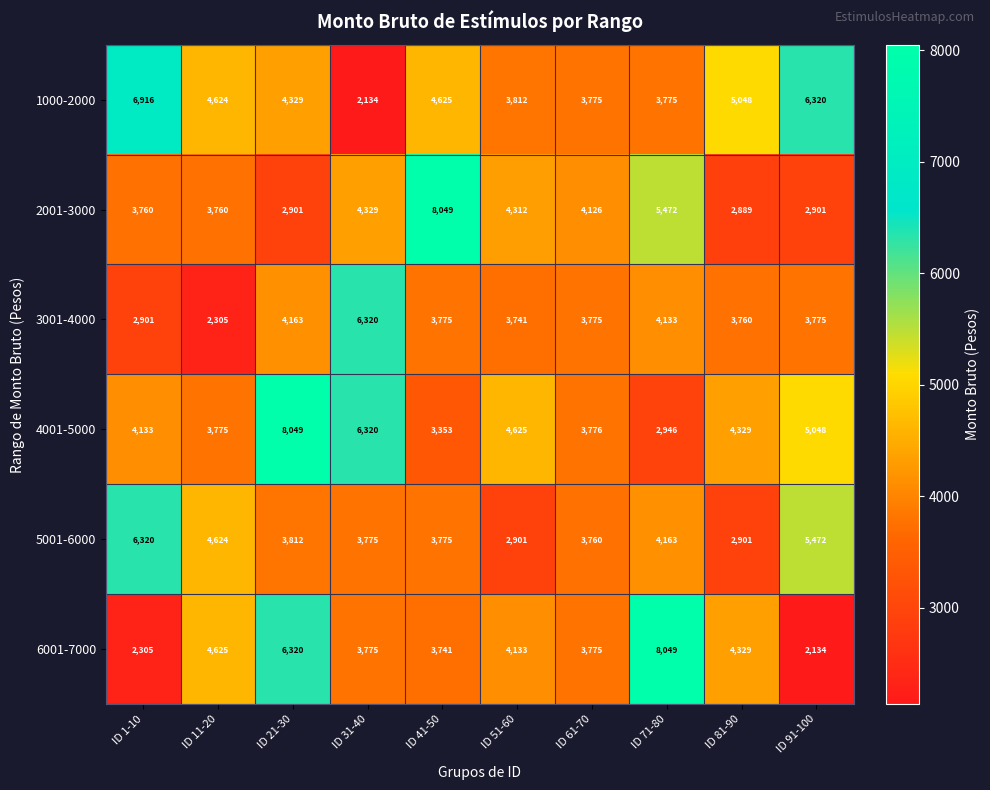

What is the sum of the 2001-3000 values at ID 71-80 and ID 11-20?

9232